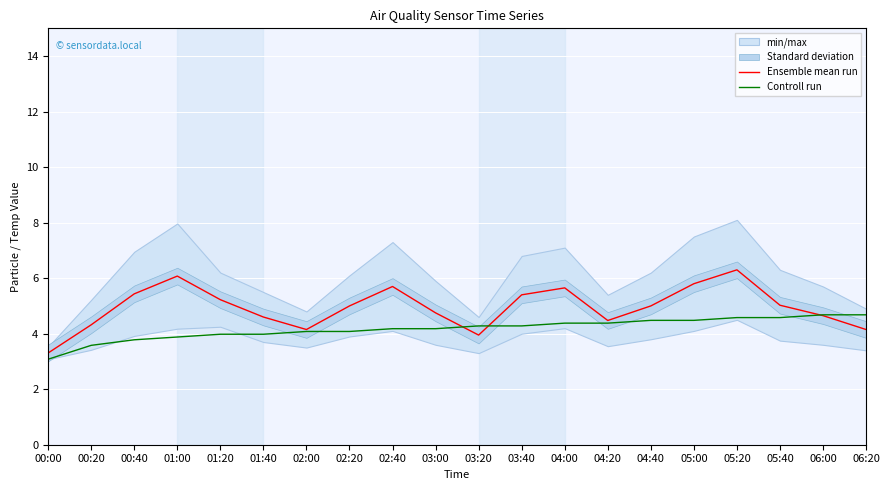

Which has a higher value, 05:40 or 01:00?

01:00